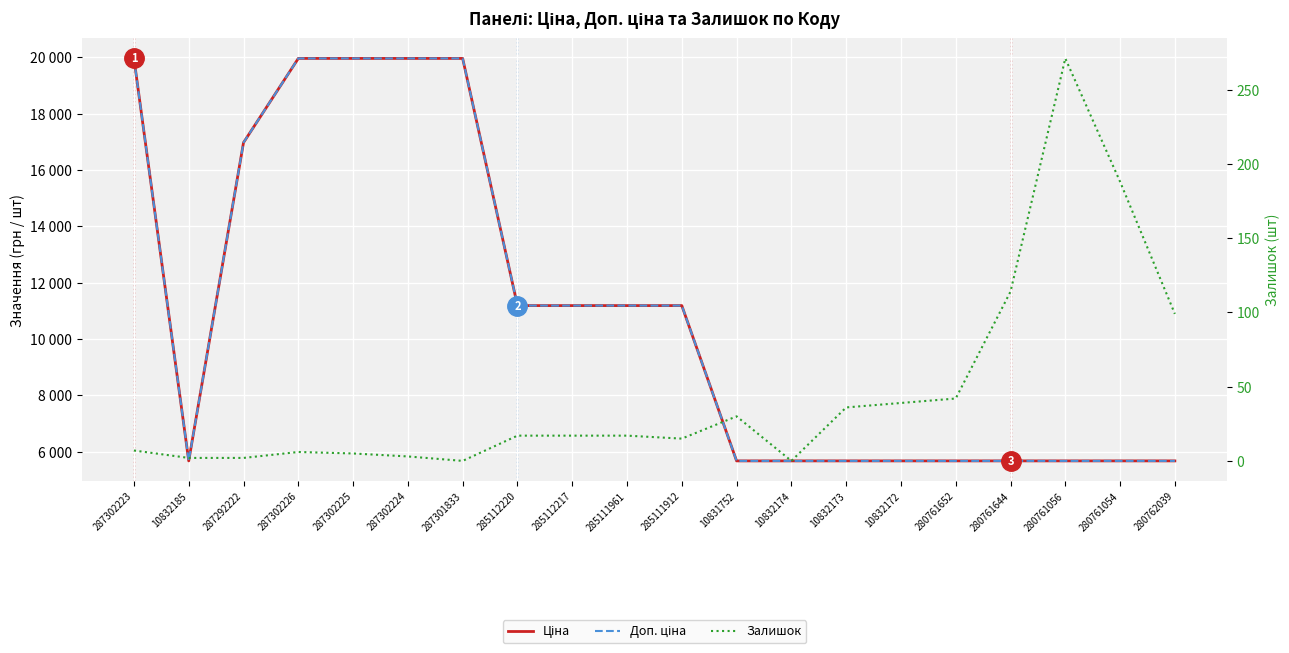

Is it true that Ціна equals 19964.2 at 287301833?

True